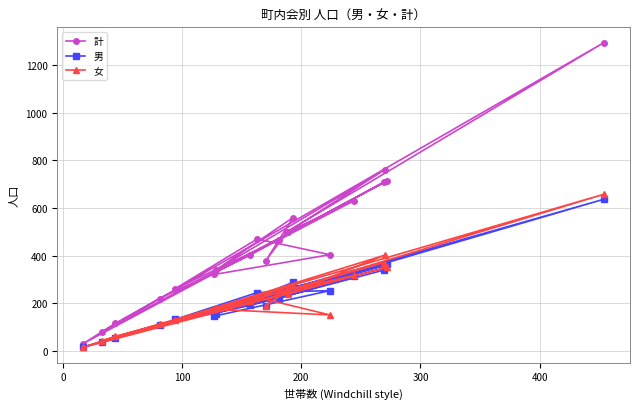

Is this an area chart (filled region under the line)?

No